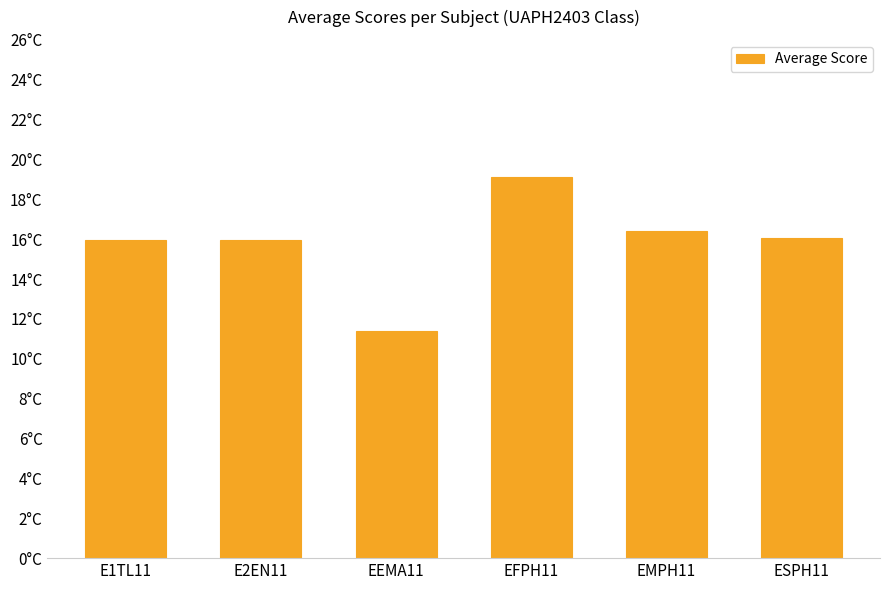

Are the bars horizontal?

No